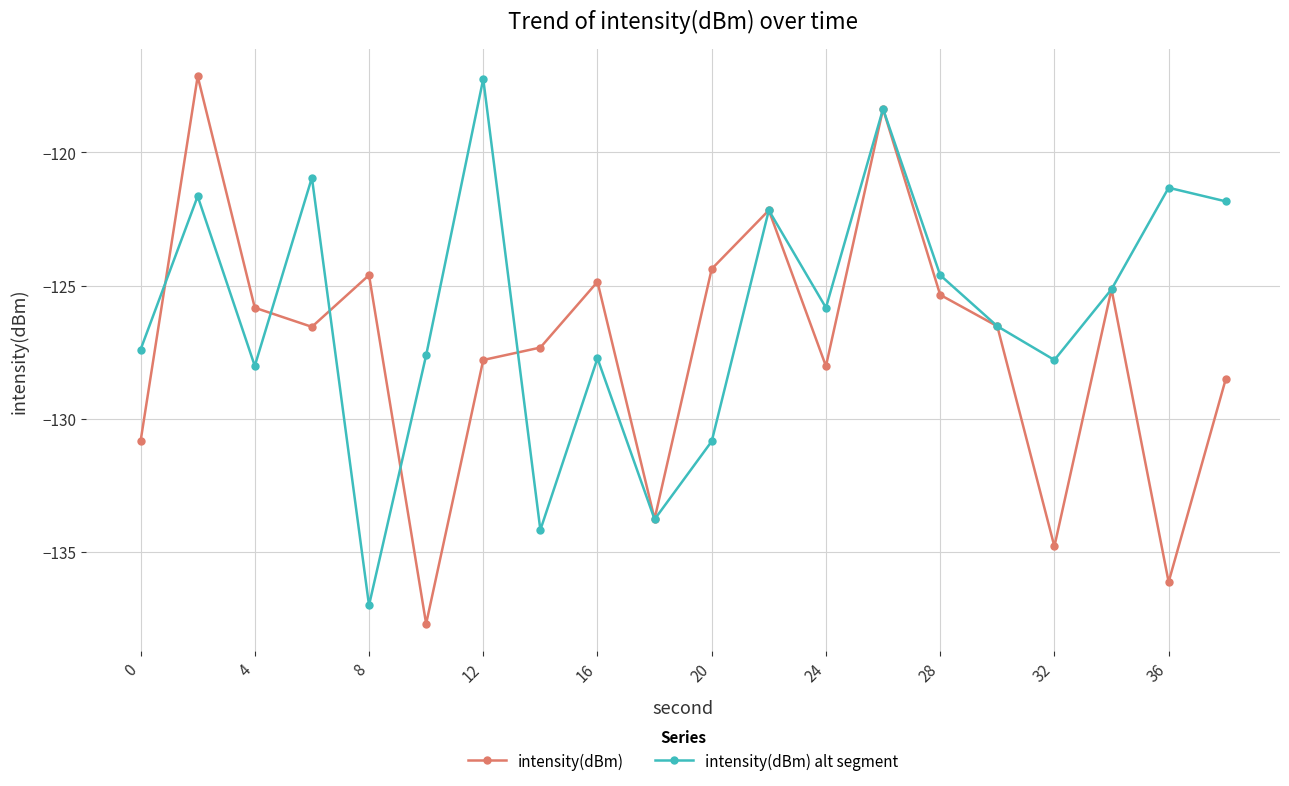

Which series has the largest total across all categories?

intensity(dBm) alt segment